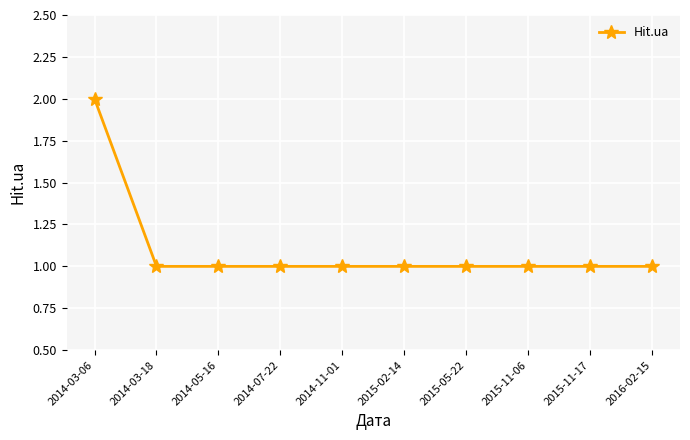

What is the label of the 4th point from the left?

2014-07-22